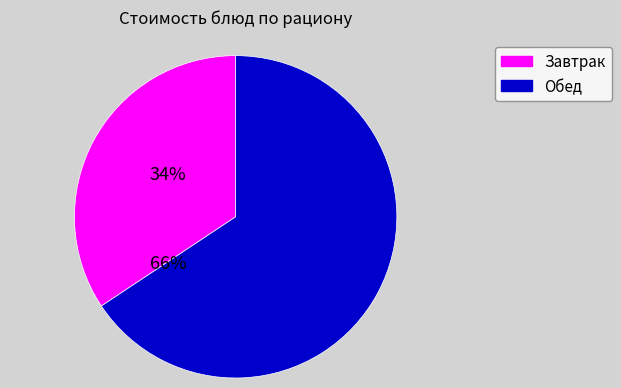

Is there any slice that represents more than half of the pie?

Yes